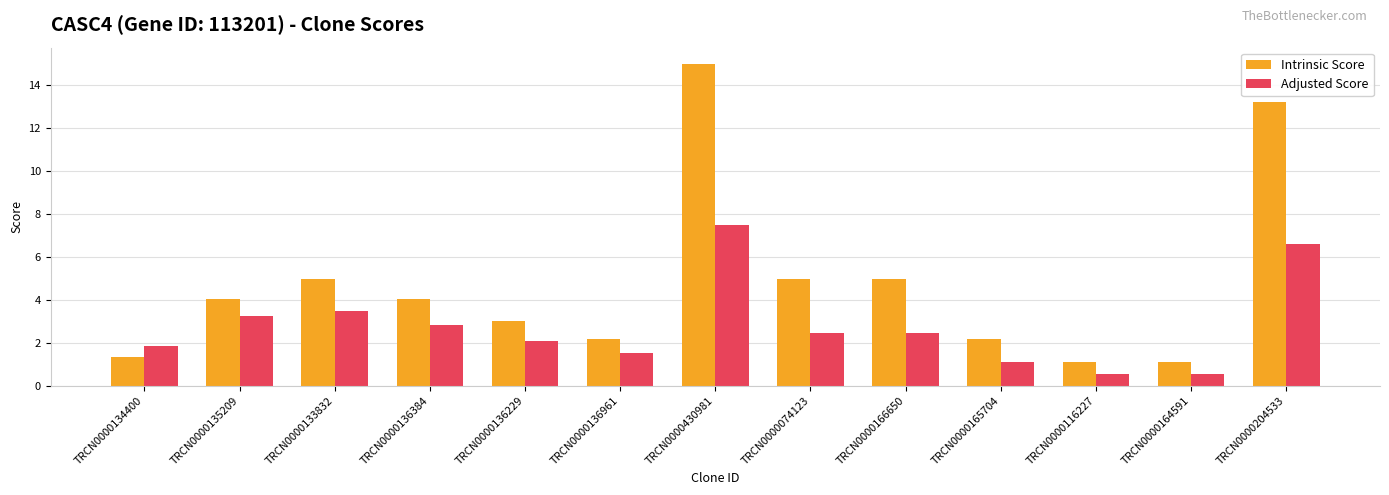

What is the smallest value displayed?

0.5